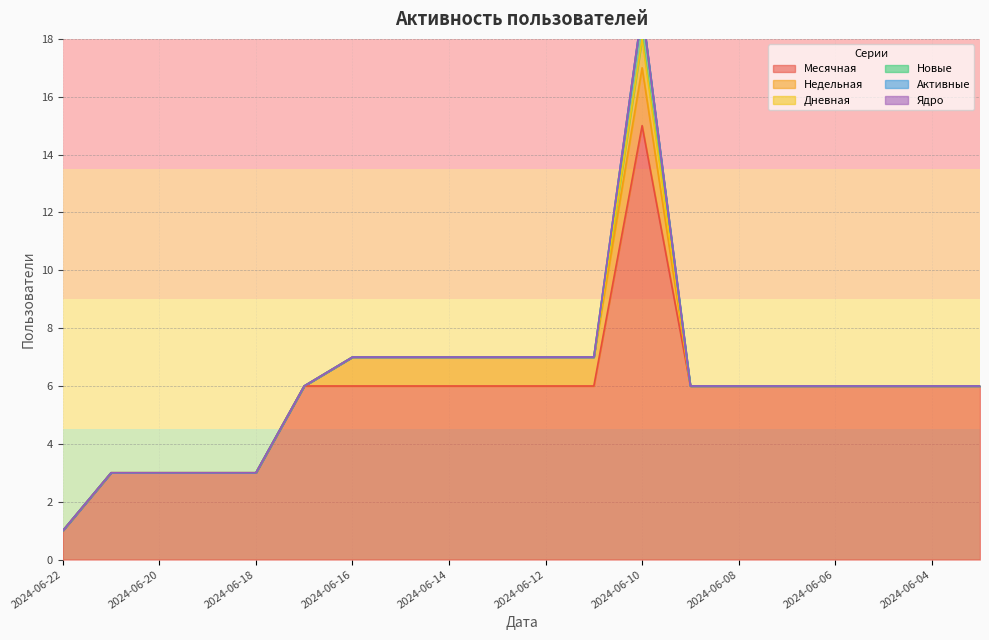

Where is Ядро nearest to the value 0?

2024-06-22